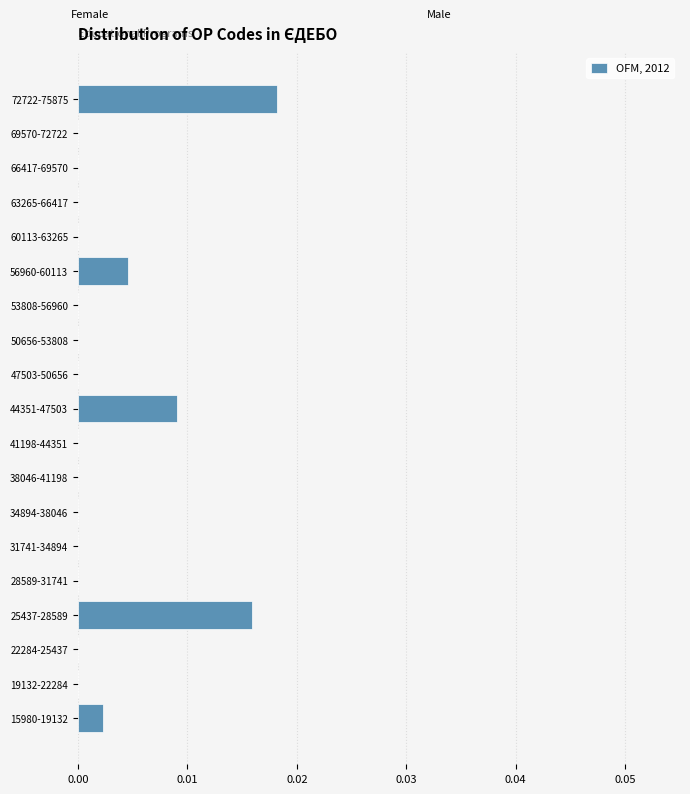

Which has a higher value, 44351-47503 or 56960-60113?

44351-47503